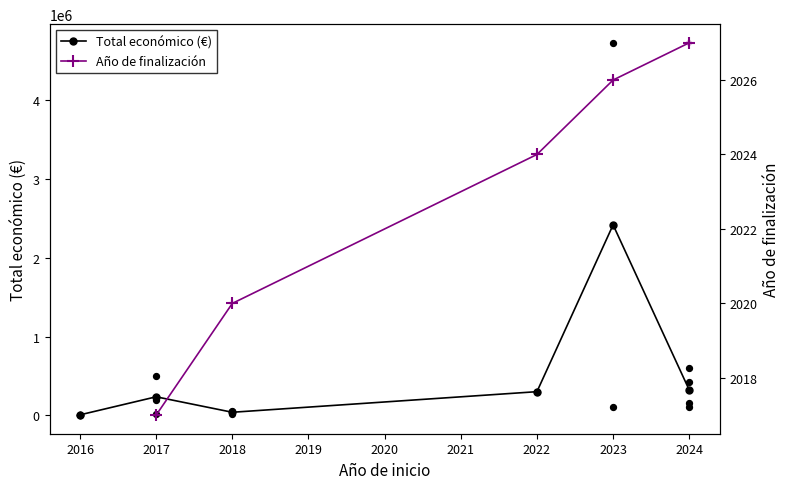

Which series has the widest spread of Y values?

Total económico (€)